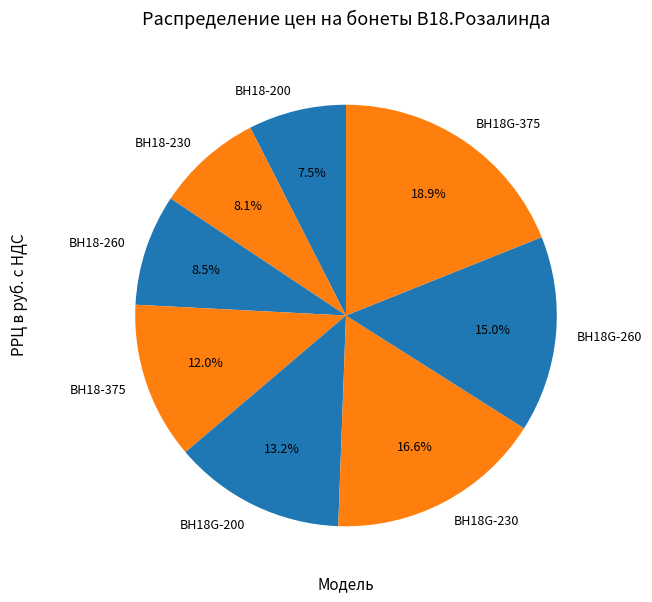

Does ВН18-230 represent more than half of the total?

No